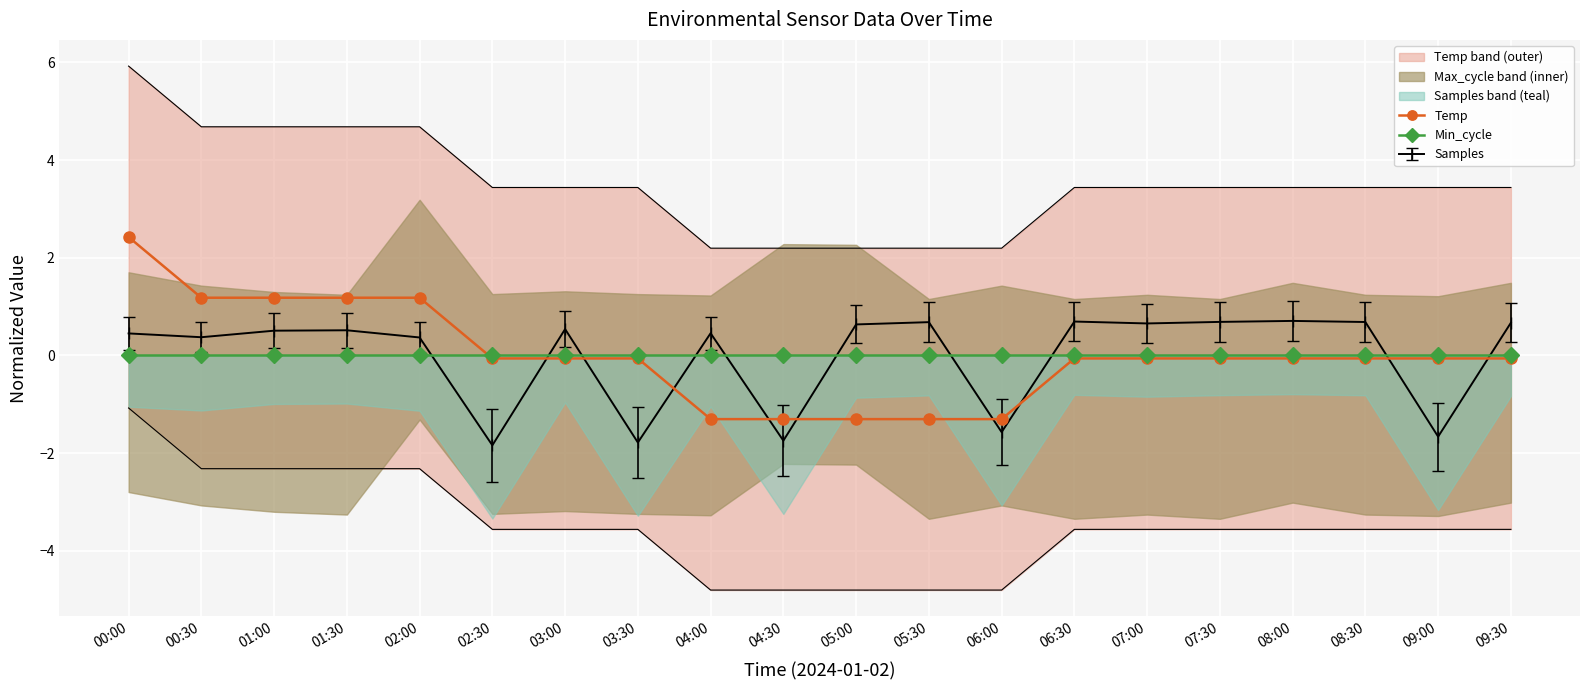

Which has a higher value, 08:00 or 09:00?

08:00